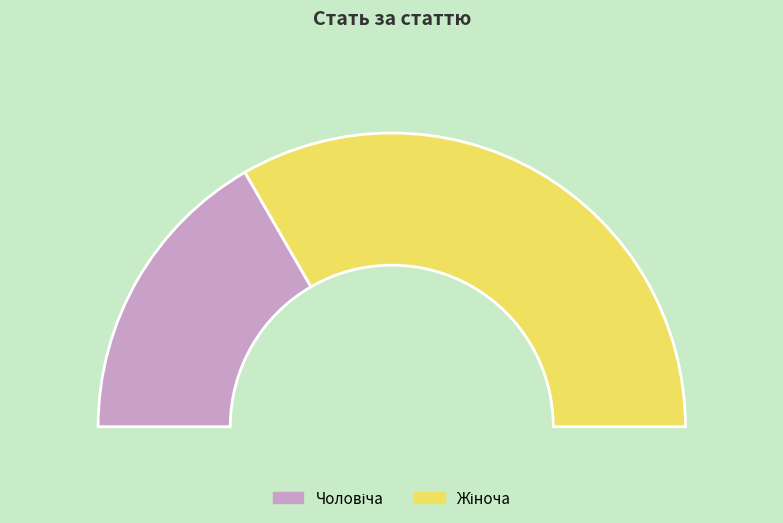

To the nearest percent, what is the combined percentage of Чоловіча and Жіноча?

100%